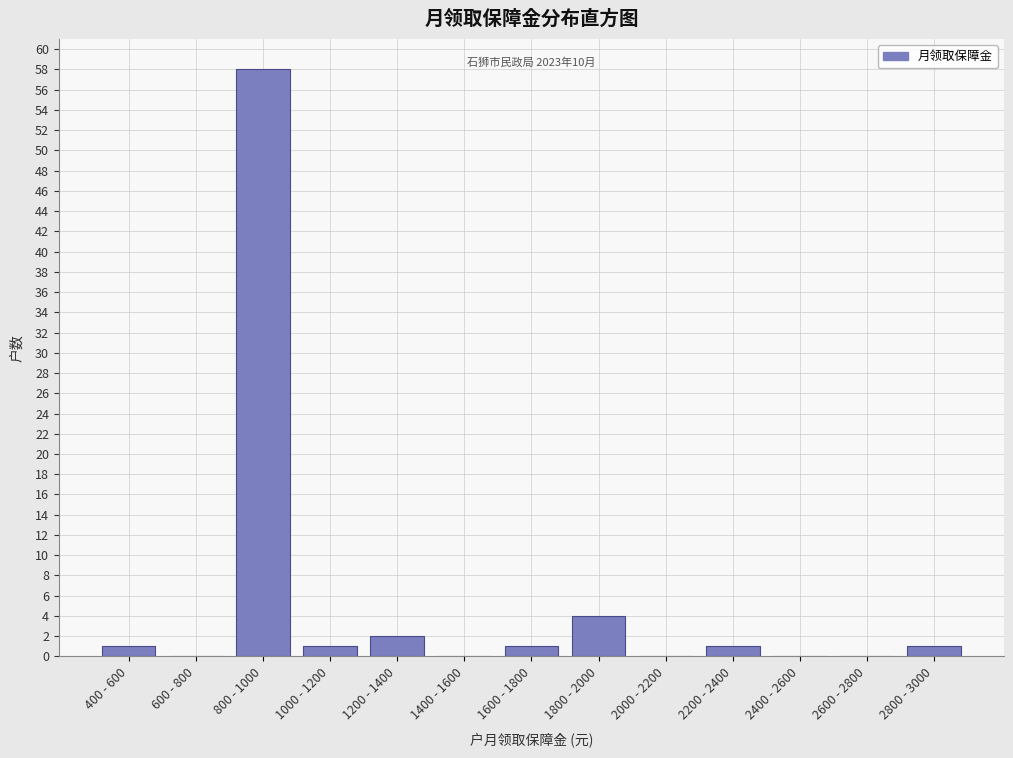

Reading left to right, list all the values displayed in this chart.

400 - 600=1	600 - 800=0	800 - 1000=58	1000 - 1200=1	1200 - 1400=2	1400 - 1600=0	1600 - 1800=1	1800 - 2000=4	2000 - 2200=0	2200 - 2400=1	2400 - 2600=0	2600 - 2800=0	2800 - 3000=1